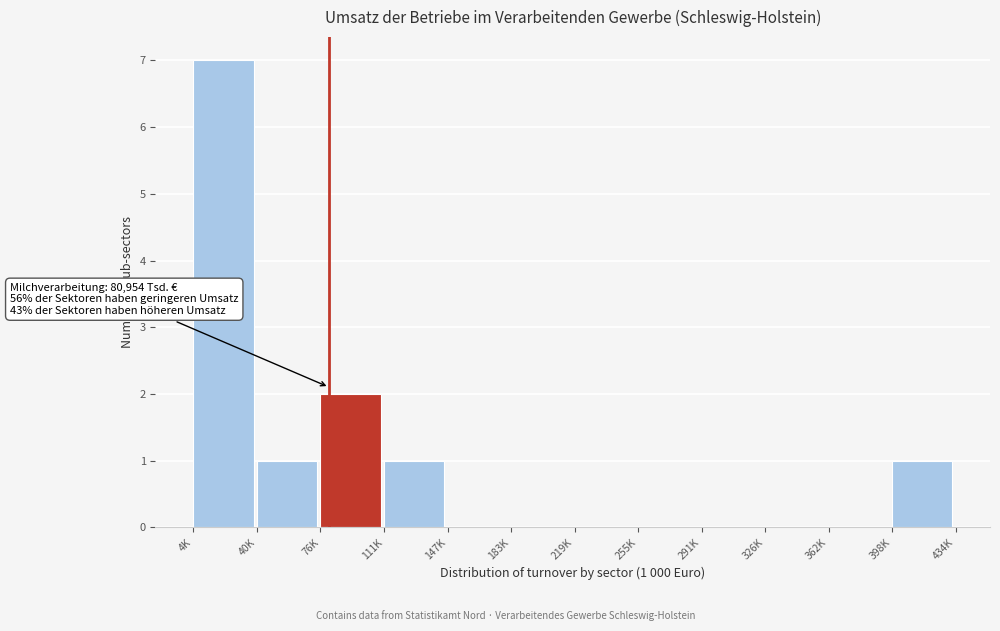

Reading left to right, what are all the values shown in this chart?

4K=7	40K=1	76K=2	111K=1	147K=0	183K=0	219K=0	255K=0	291K=0	326K=0	362K=0	398K=1